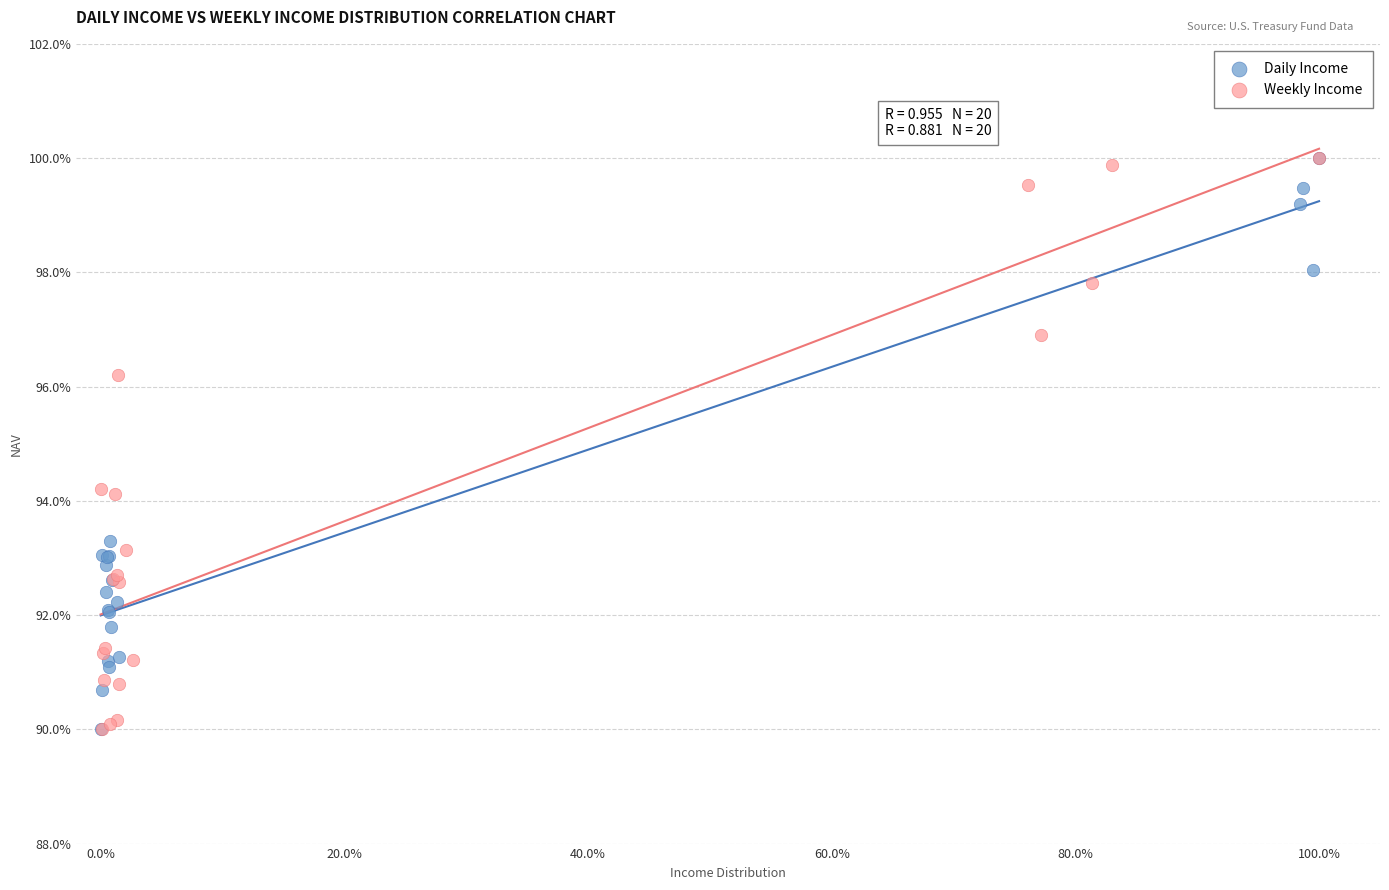

What are all the series names shown in the legend?

Daily Income, Weekly Income